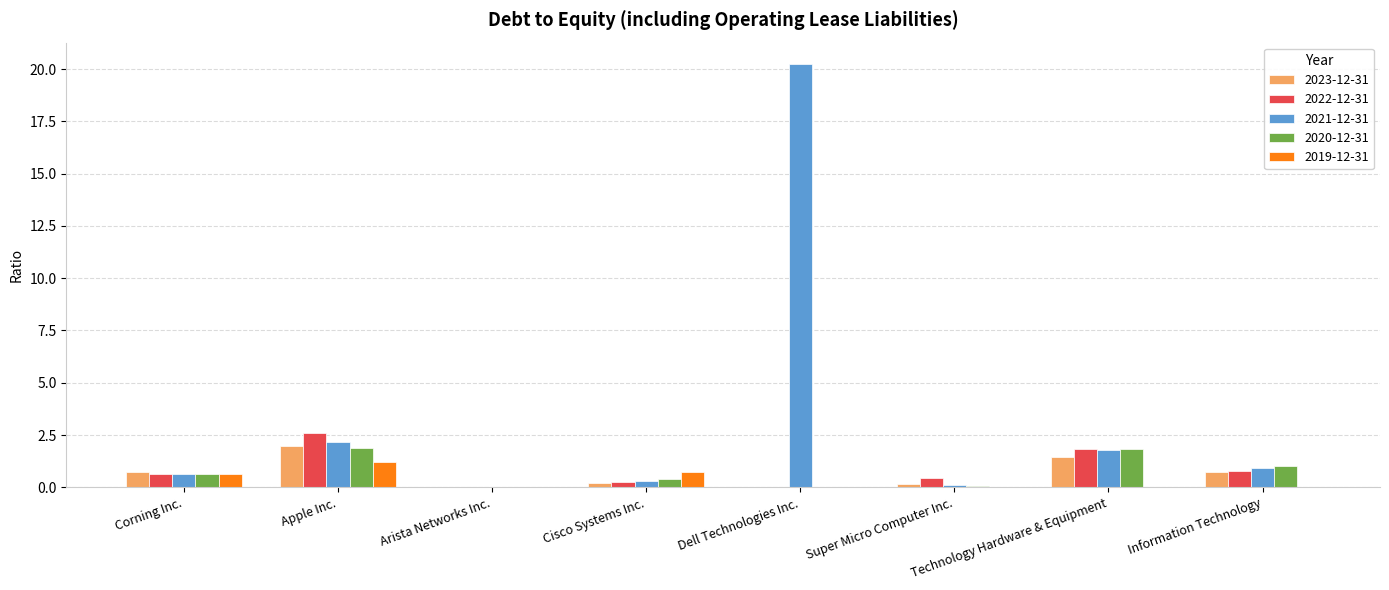

The value of 2020-12-31 at Technology Hardware & Equipment is 1.8. True or false?

True